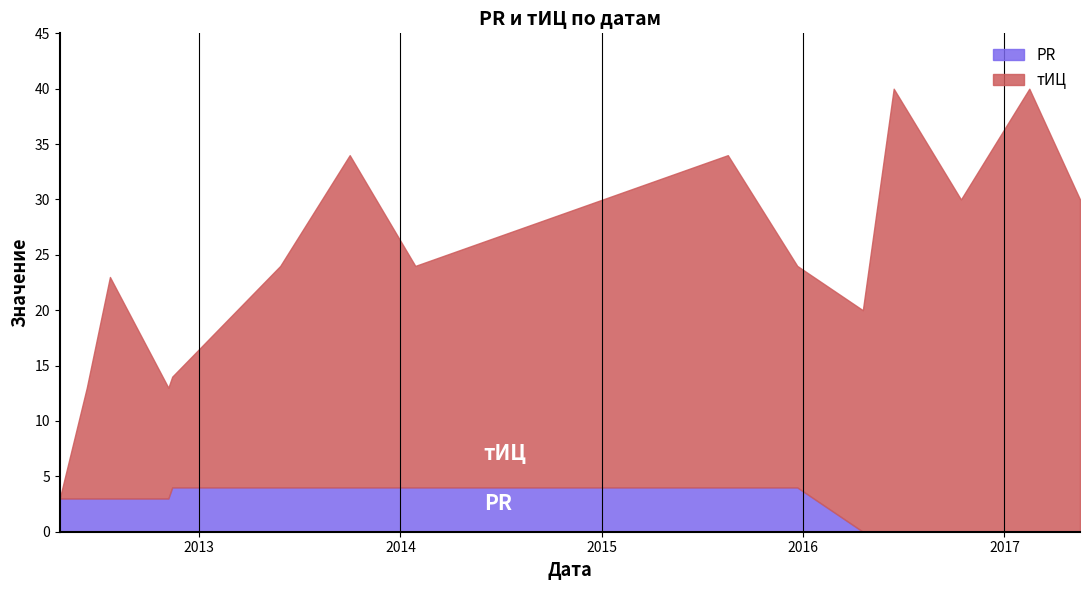

What is the total value across all series at 2016-04-19?

20